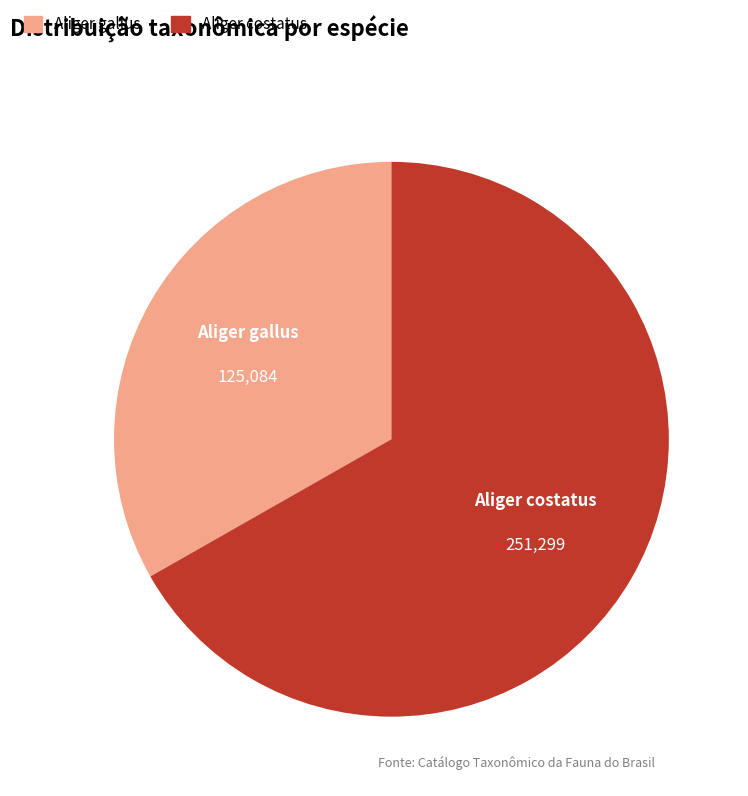

Which slice is the largest?

Aliger costatus